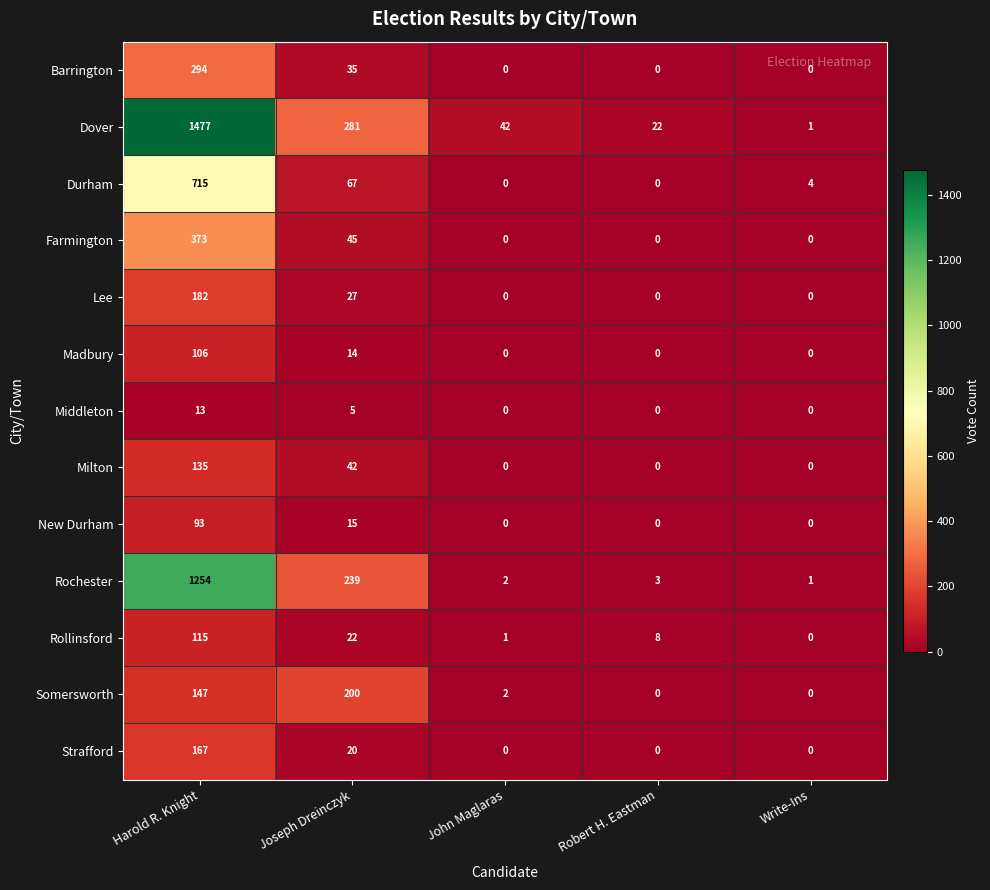

What is the difference between the maximum and minimum values in the New Durham series?

93